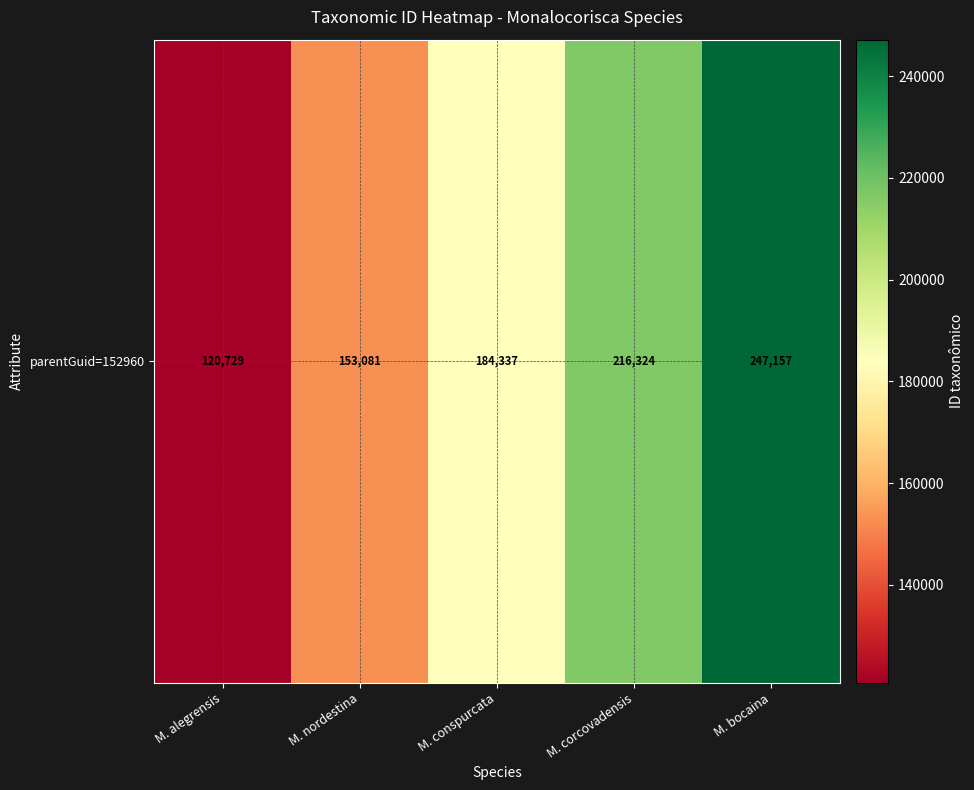

At which category does the chart reach its minimum across all series?

M. alegrensis